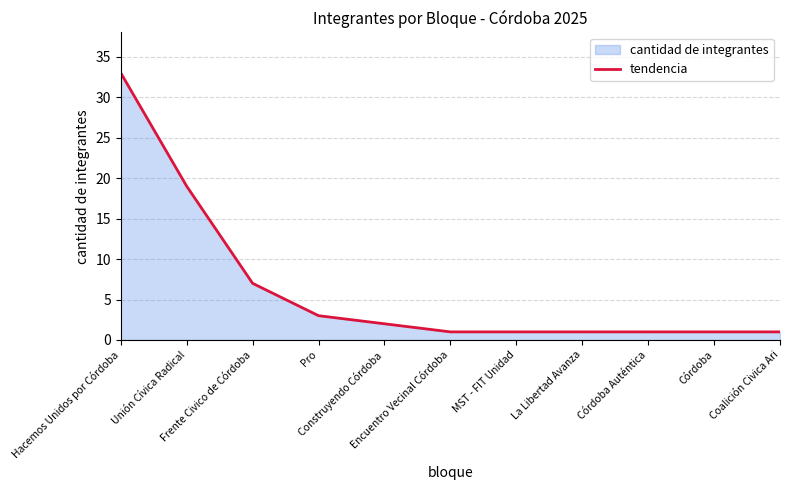

What is the value of the 5th point from the left?

2